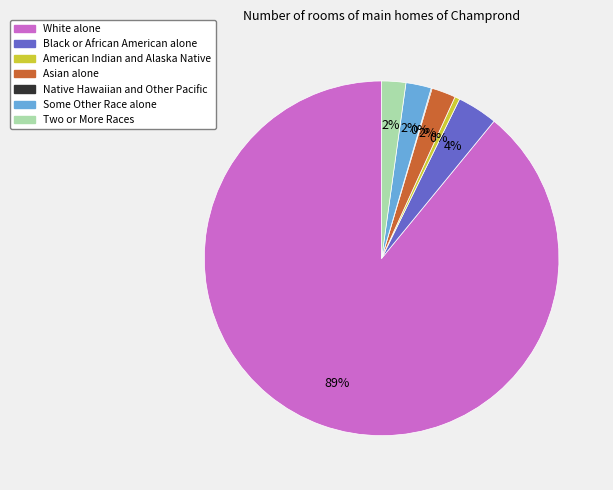

Is it true that White alone is 82% of the pie?

False